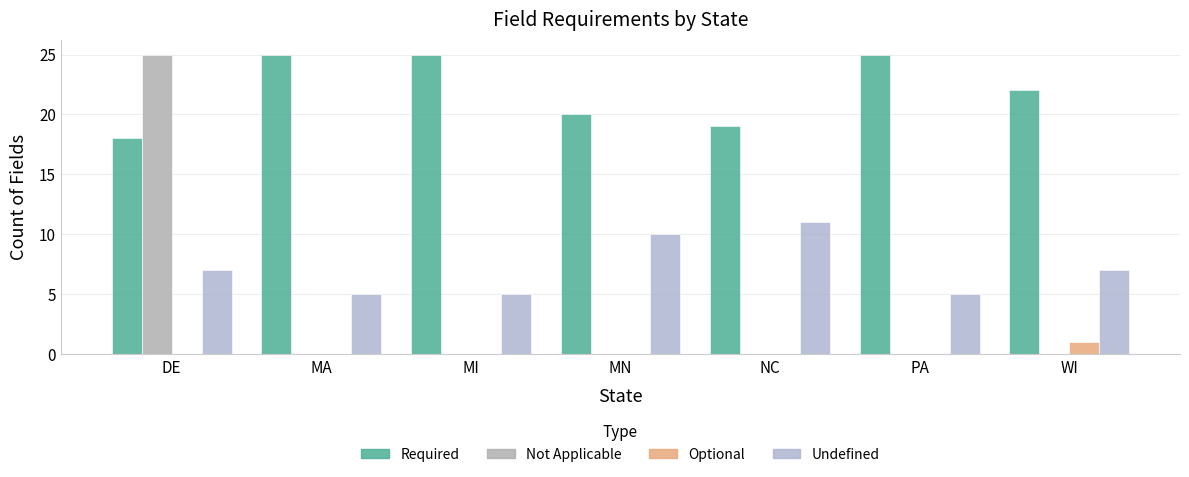

What is the difference between the highest and lowest values at MA?

25